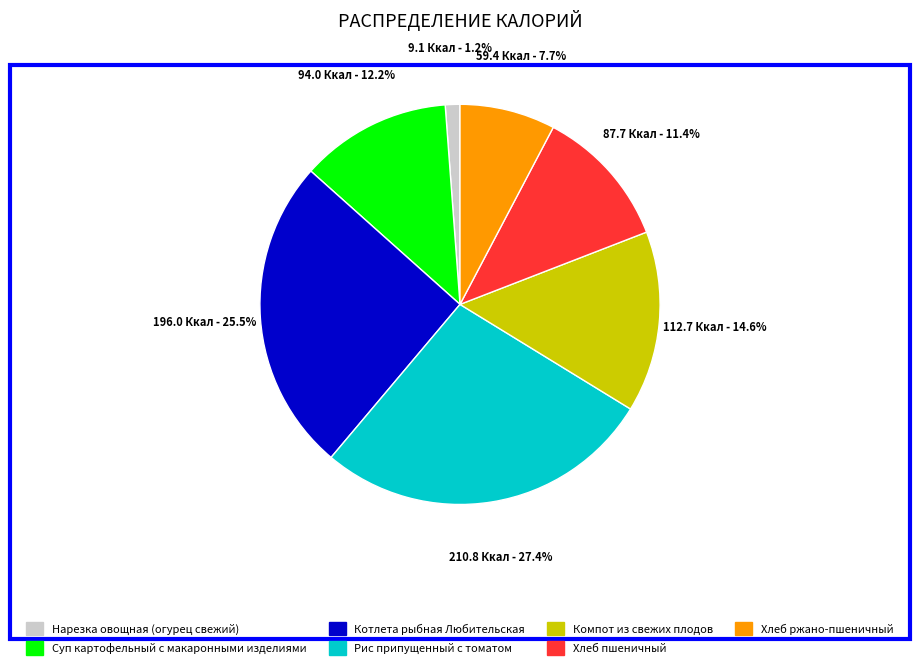

The Компот из свежих плодов slice represents 15% of the pie. True or false?

True